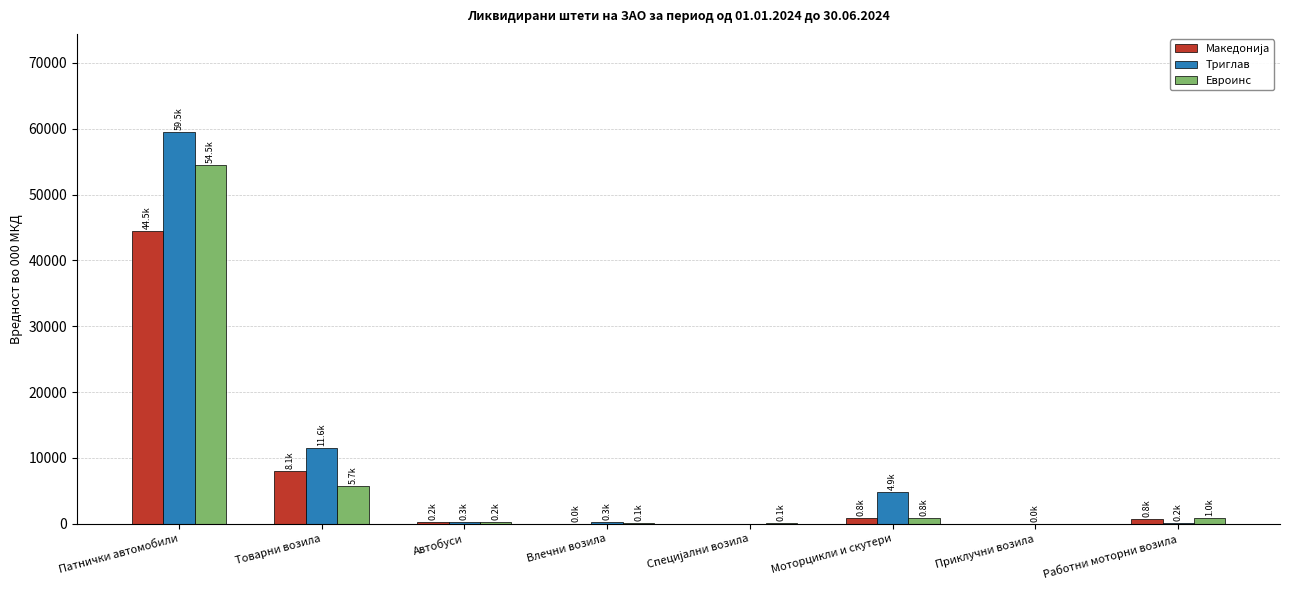

The Евроинс series shows 2129.9 at Товарни возила. True or false?

False